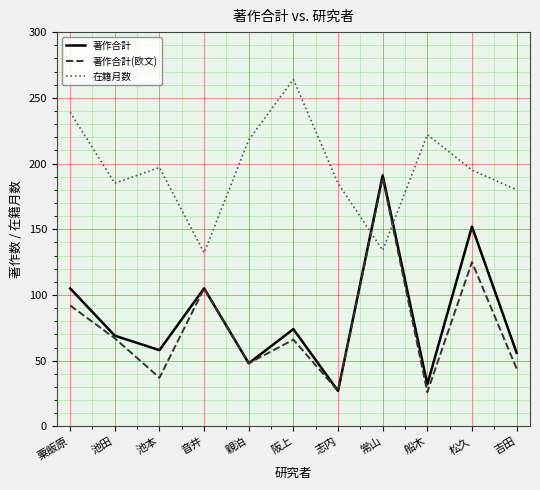

At how many categories does at least one series exceed 166?

10